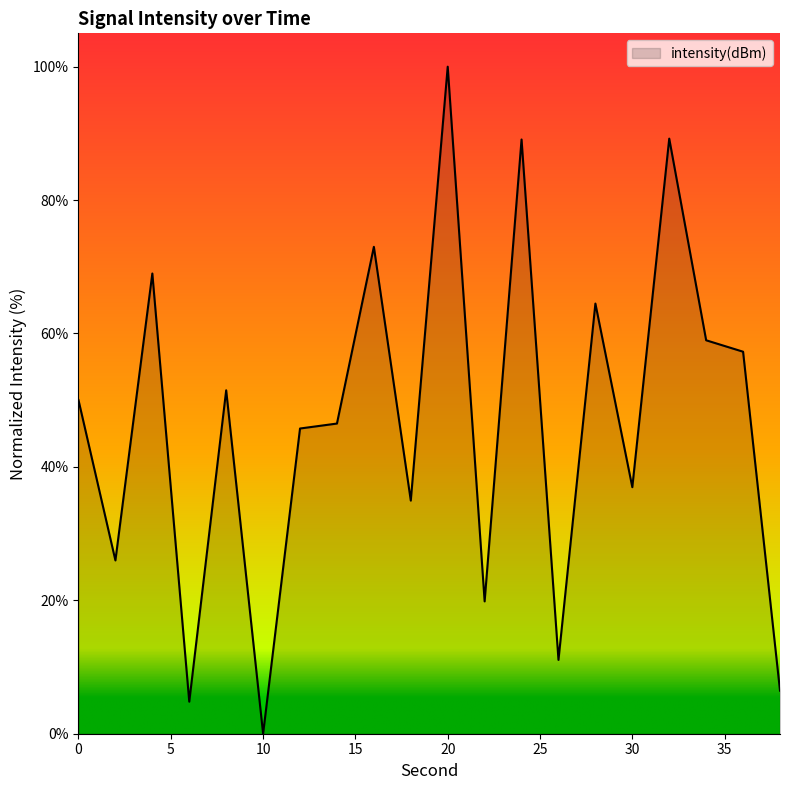

Rank the categories by value from highest to lowest.

20, 32, 24, 16, 4, 28, 34, 36, 8, 0, 14, 12, 30, 18, 2, 22, 26, 38, 6, 10